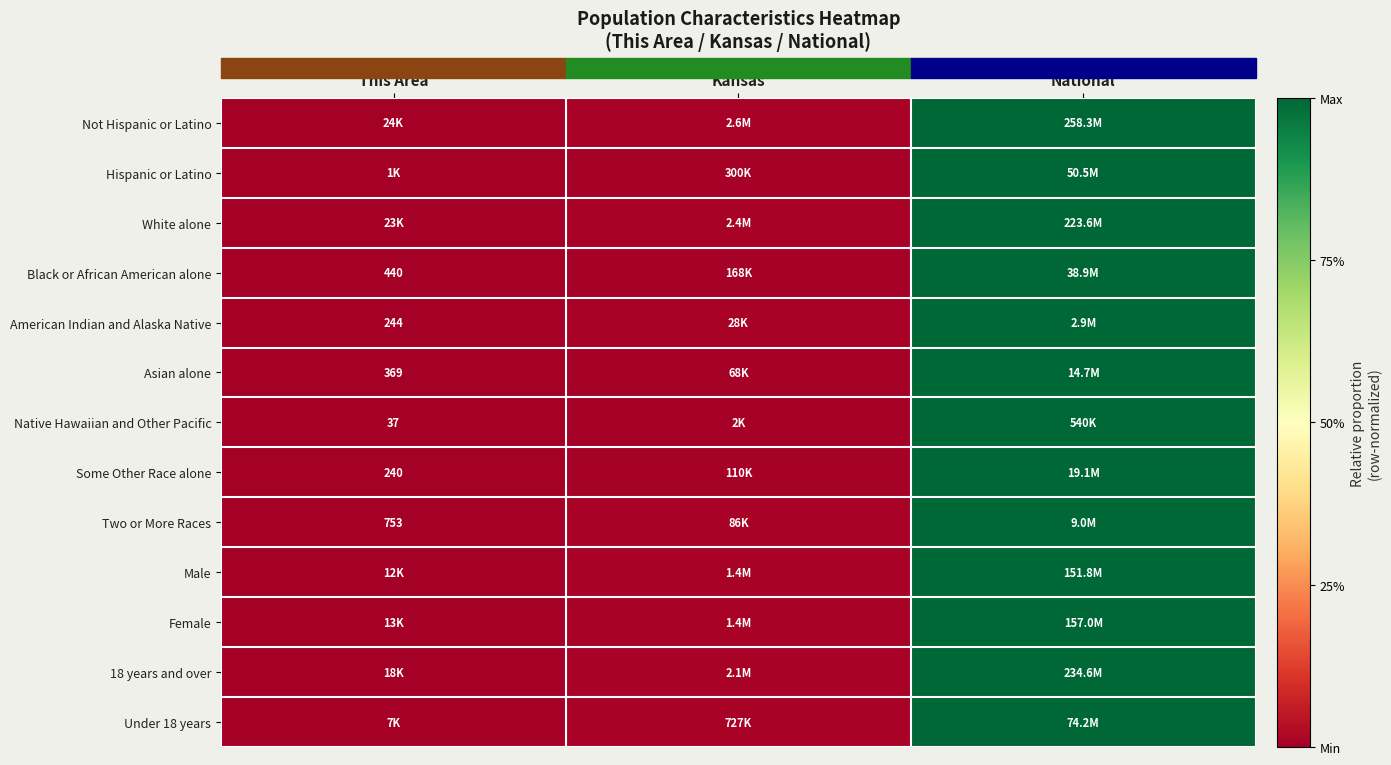

Which series has the largest range (max minus min)?

Not Hispanic or Latino